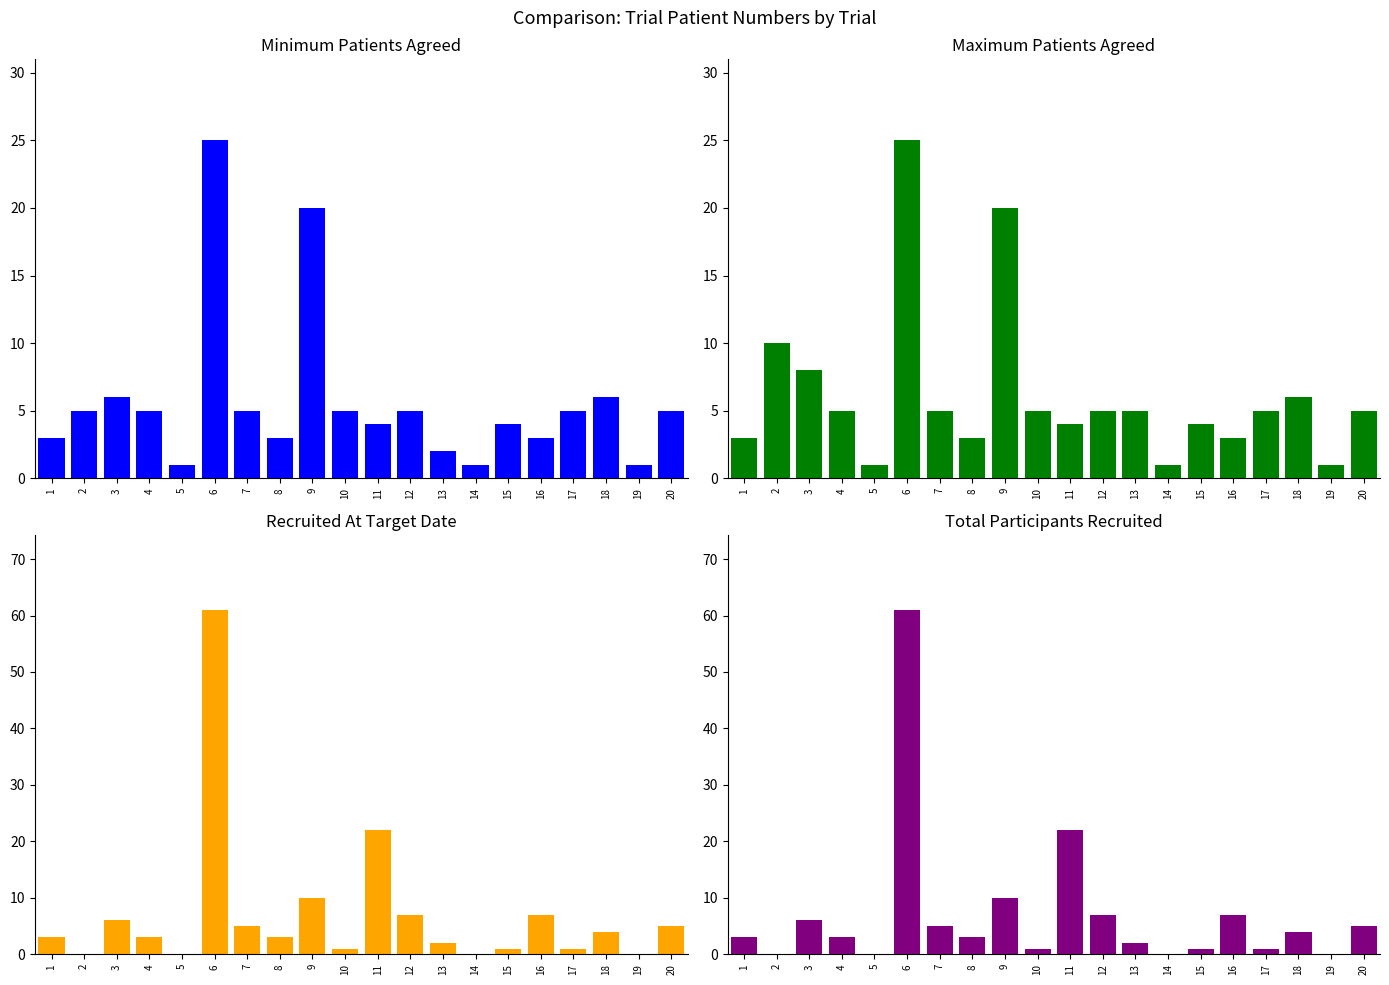

What is the difference between the maximum and second lowest values in the Maximum Number Of Patients Agreed series?

24